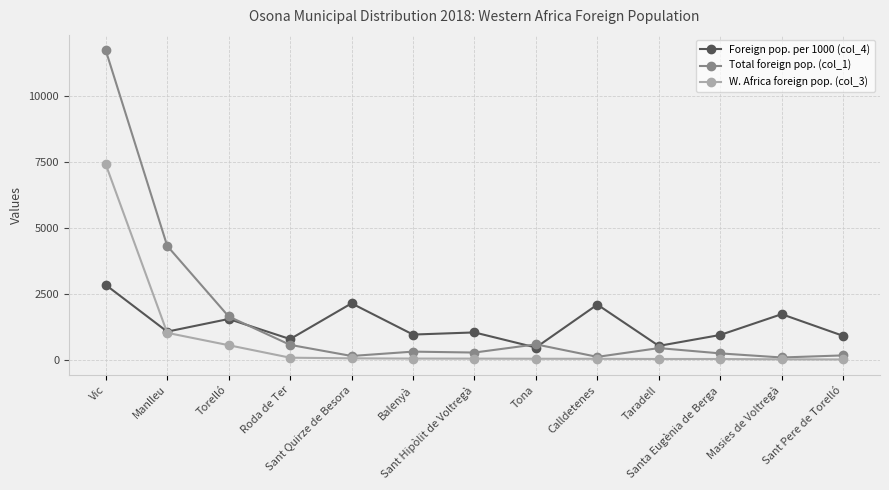

The W. Africa foreign pop. (col_3) series shows 82 at Sant Quirze de Besora. True or false?

True